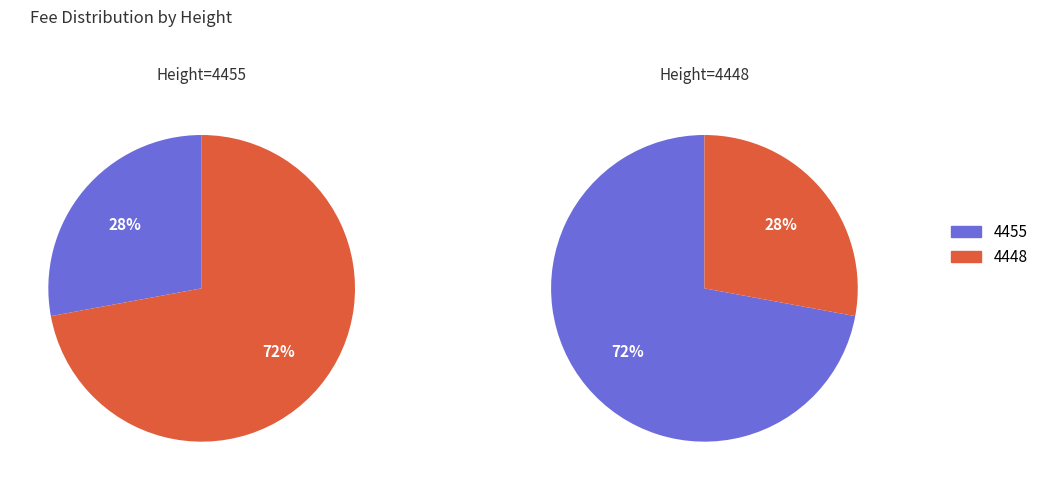

Which has a higher value, 4448 or 4455?

4448